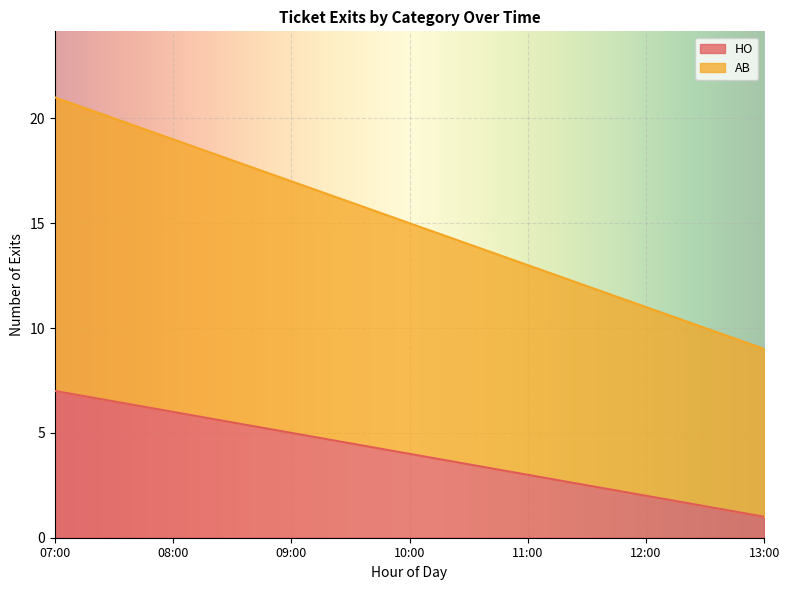

What are all the series names shown in the legend?

HO, AB